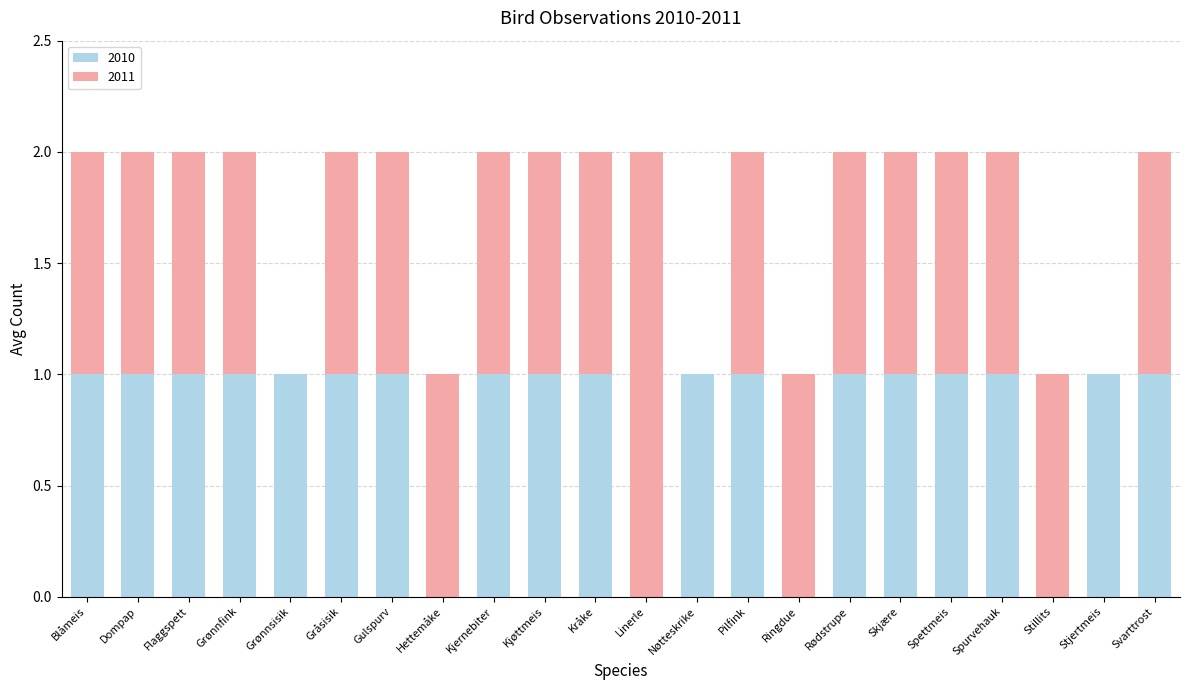

How many series are shown in this chart?

2